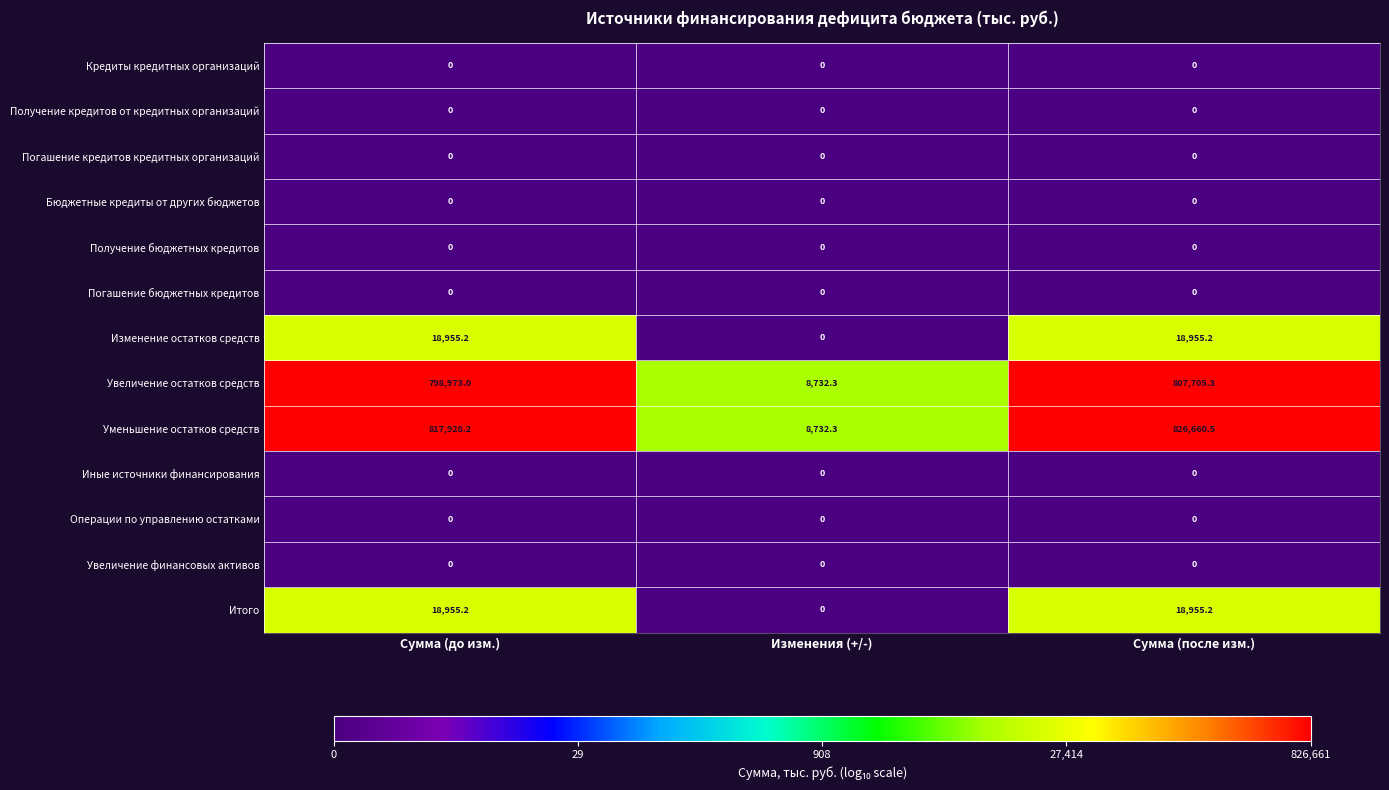

Where is Изменение остатков средств nearest to the value 9477?

Изменения (+/-)